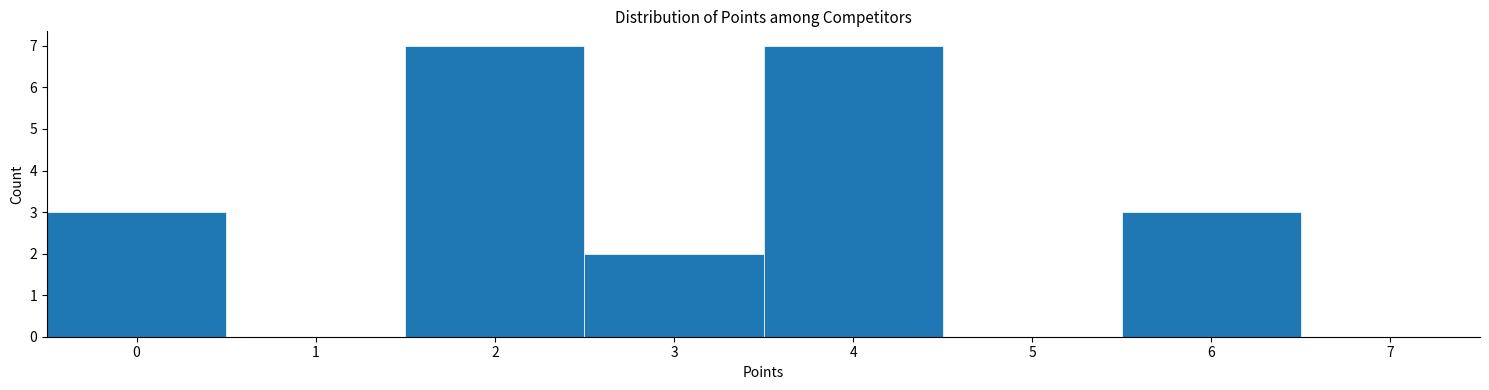

How tall is the bar that spans 2.5 to 3.5 on the x-axis? The values are not printed on the chart, so give them approximately, as read against the axis.

2